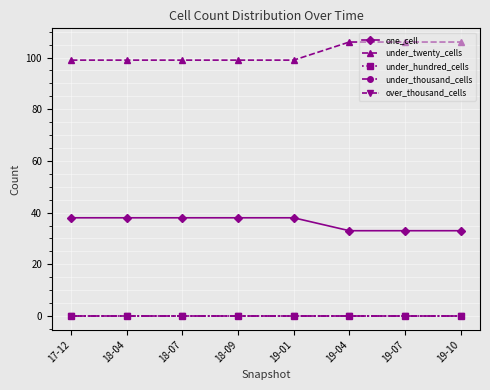

At which label does under_thousand_cells reach its peak?

17-12